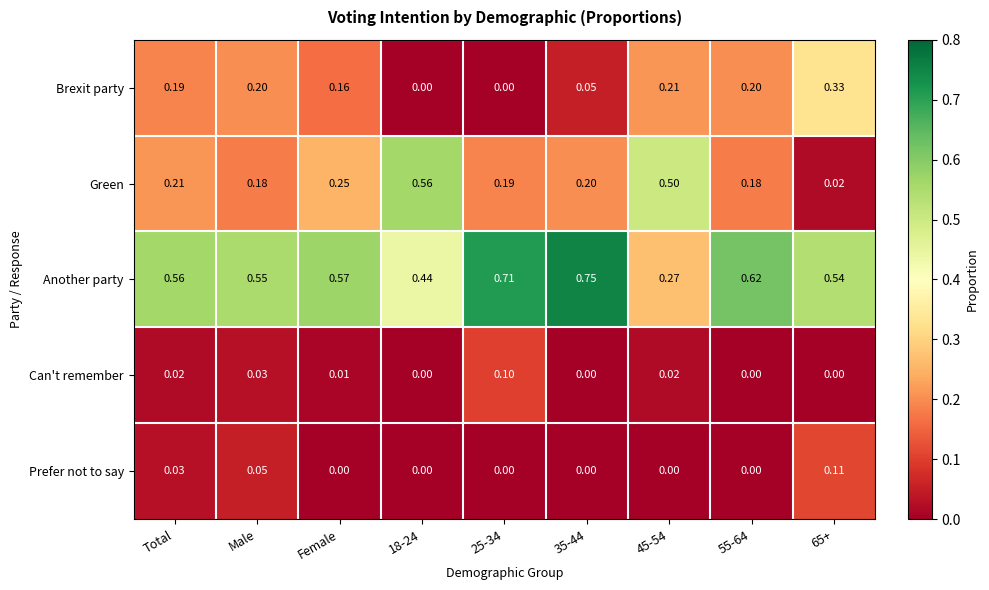

Is the value of Another party at 35-44 greater than the value of Green at Female?

Yes